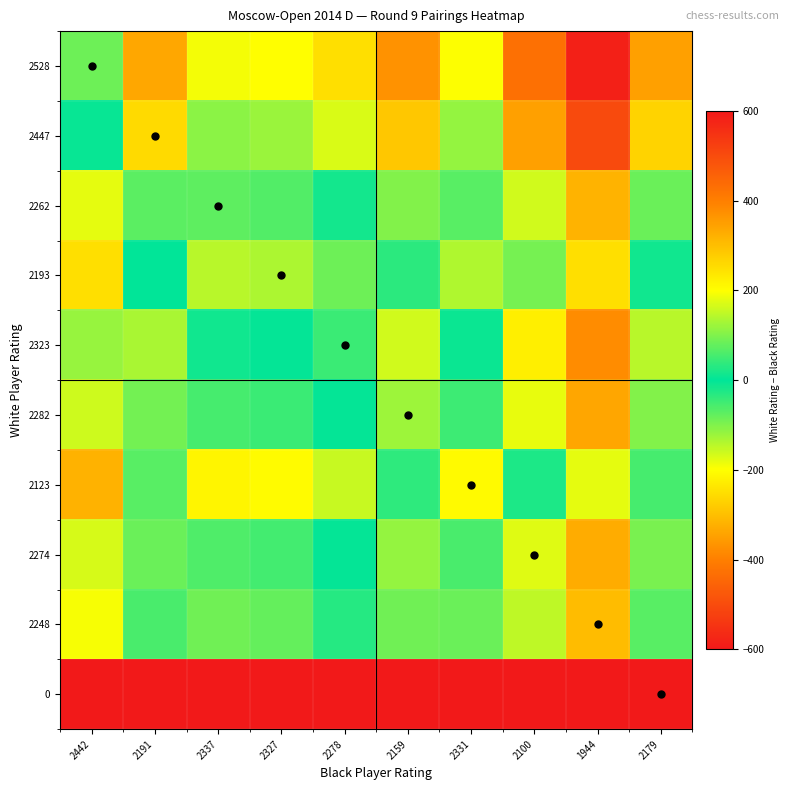

What is the smallest value displayed?

-2442